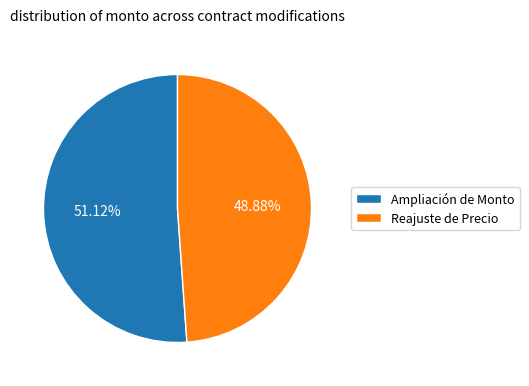

To the nearest percent, what percentage of the pie is Reajuste de Precio?

49%